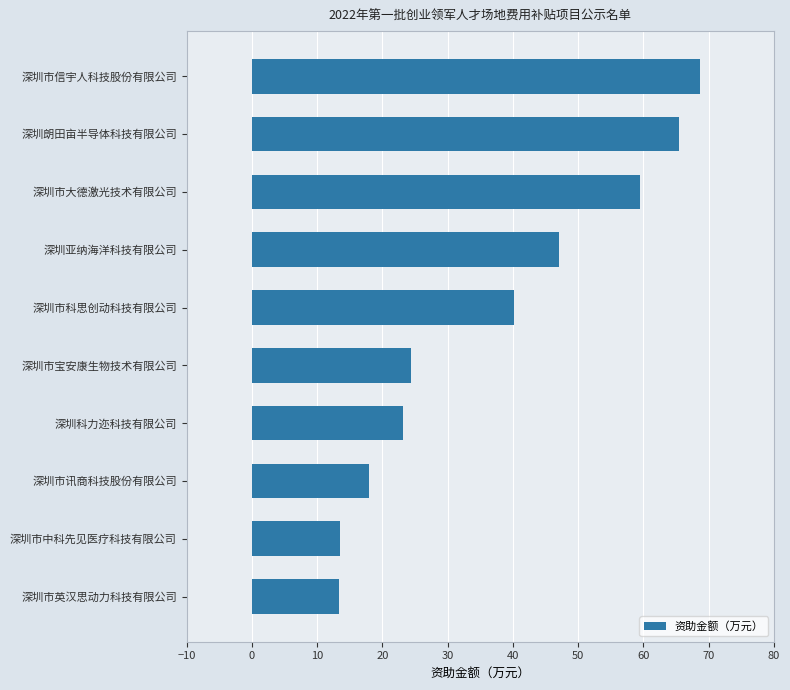

What is the ratio of the value at 深圳市中科先见医疗科技有限公司 to the value at 深圳科力迩科技有限公司?

0.6